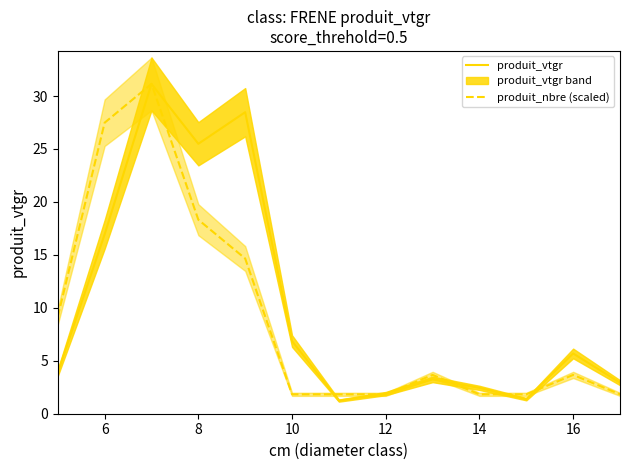

In produit_nbre (scaled), how many points are higher than both neighbors (excluding endpoints)?

3